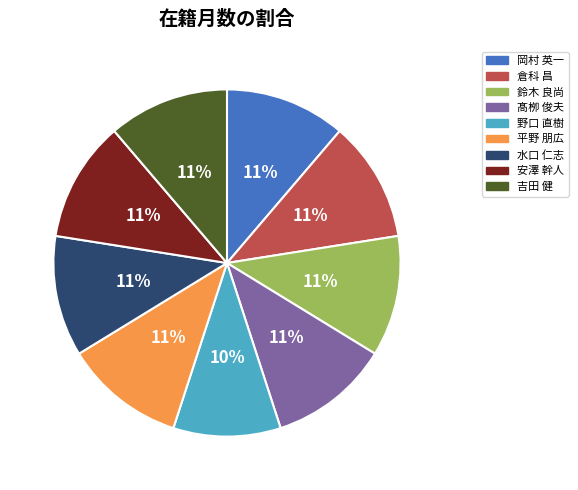

Count the number of slices in the pie.

9